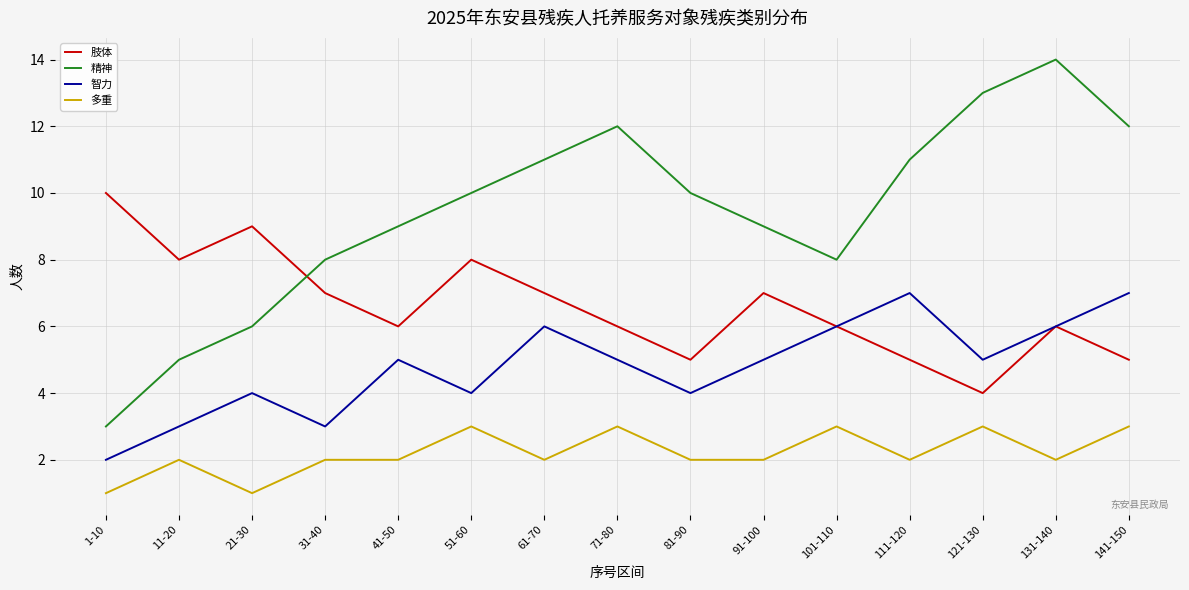

True or false: 肢体 has more than 0 points higher than both neighbors.

True